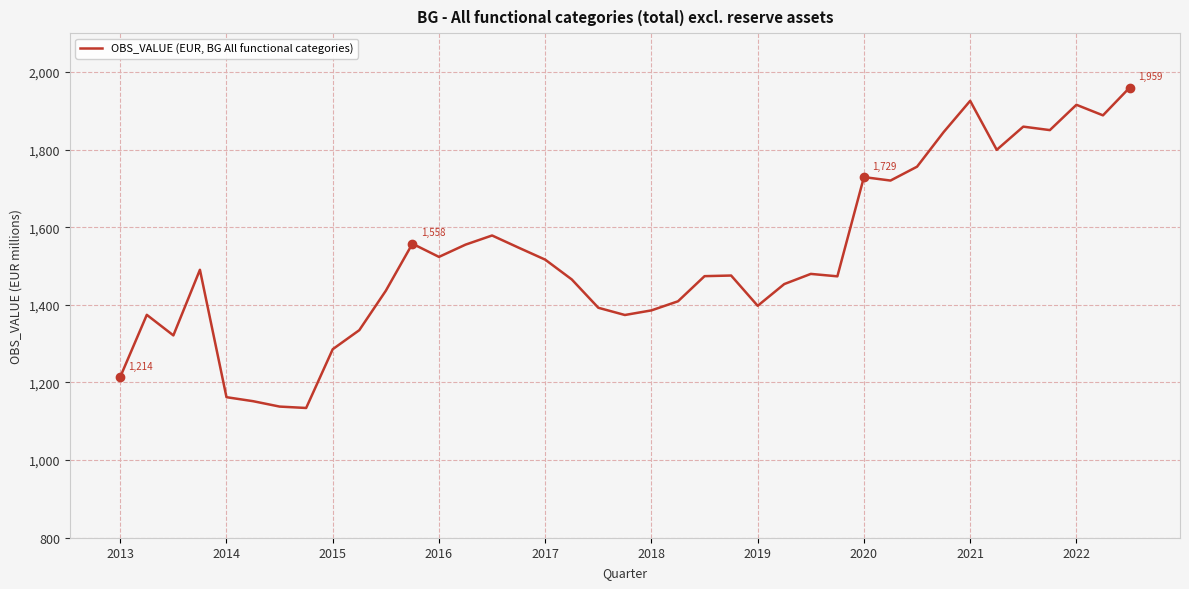

What is the difference between the maximum and minimum values?

825.2